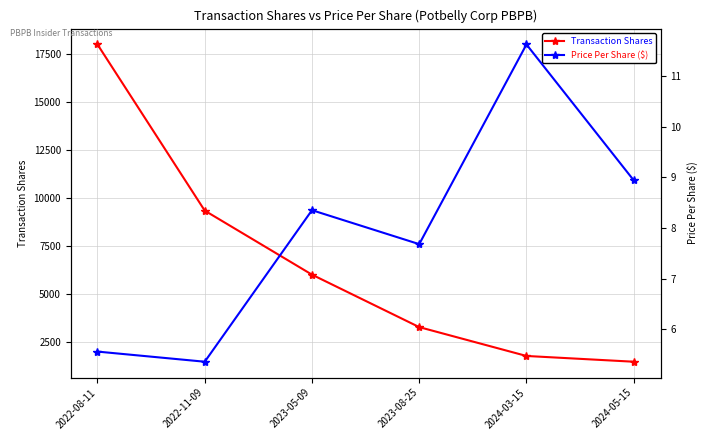

True or false: Transaction Shares and Price Per Share ($) cross at least once.

False